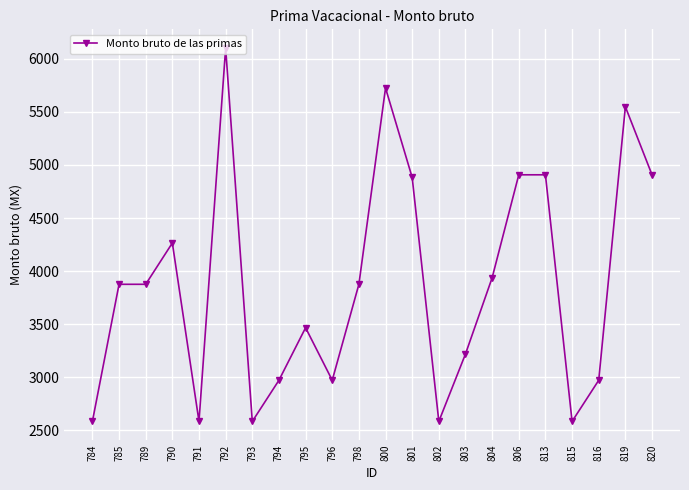

The chart shows a value of 7341.0 at 819. True or false?

False